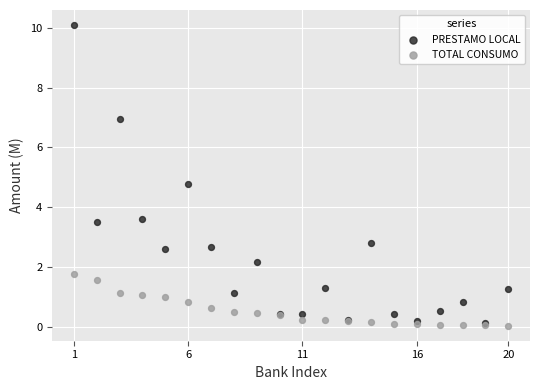

In the PRESTAMO LOCAL series, what Y value is closest to 5?

4.8